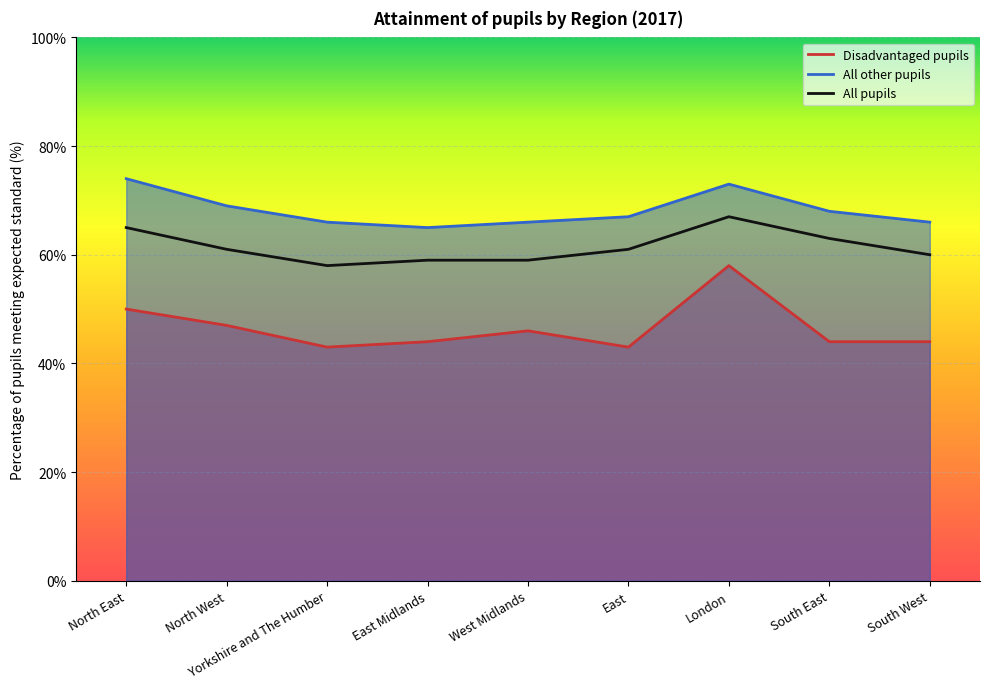

Between West Midlands and South East, which series saw the biggest shift?

All pupils